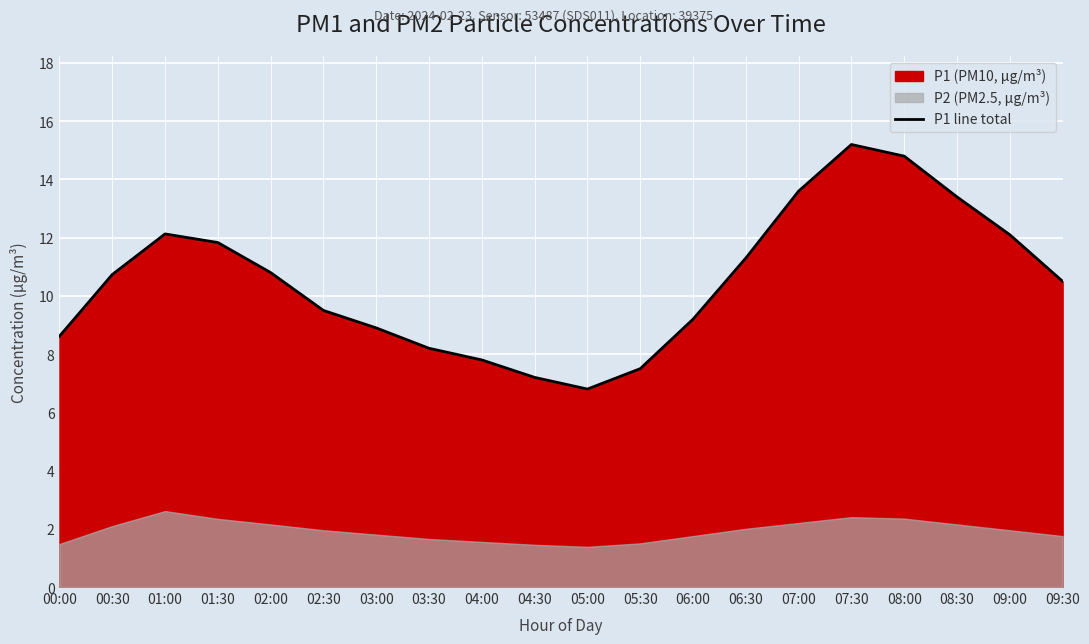

Does the chart display data point markers on the line(s)?

No